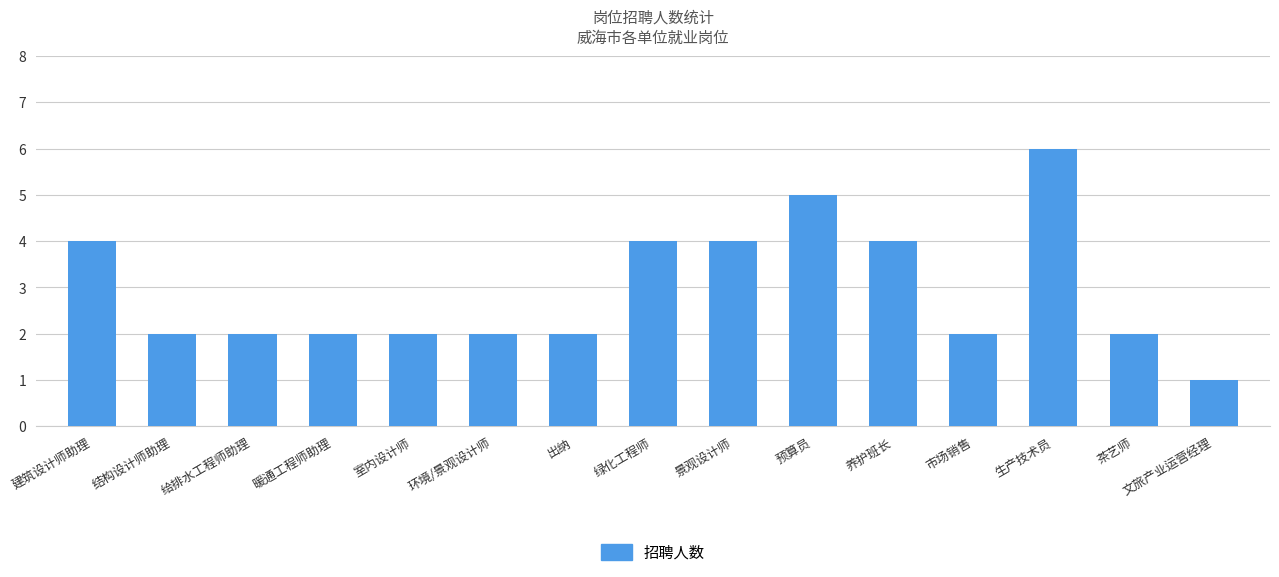

What is the ratio of the value at 出纳 to the value at 景观设计师?

0.5